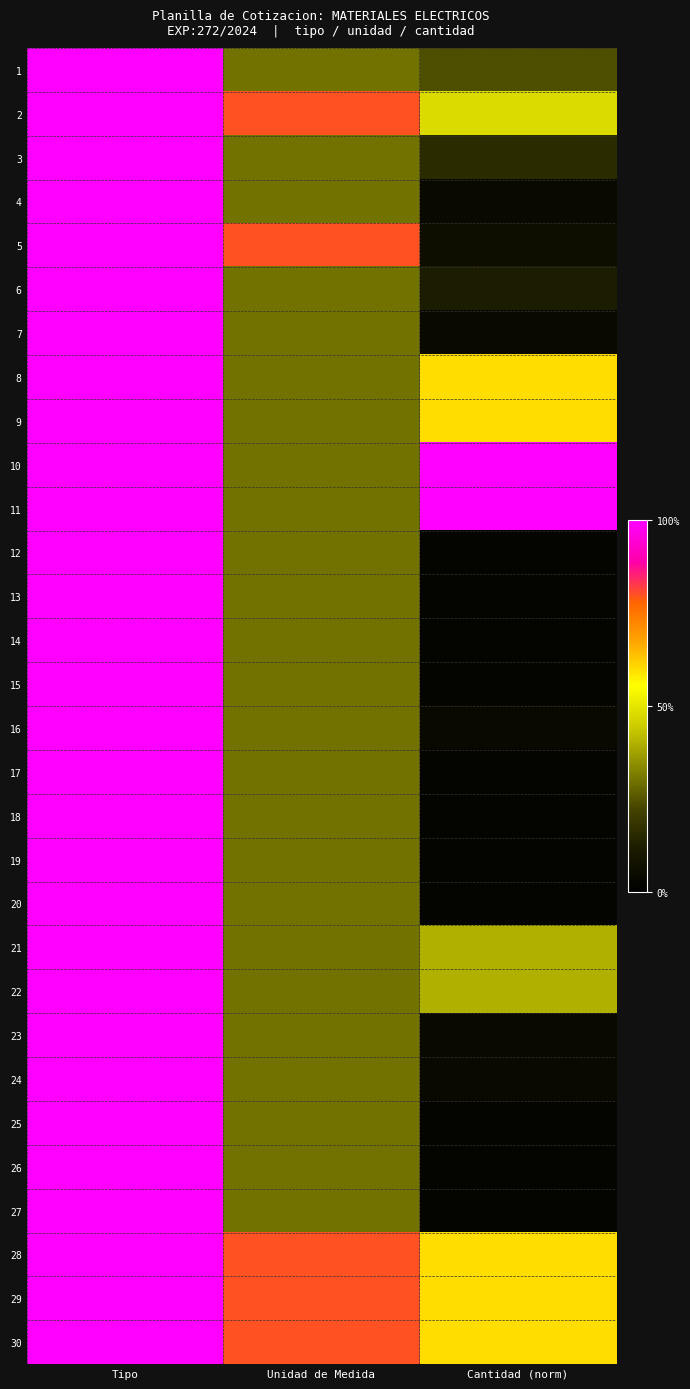

Reading right to left, extract all data points from this chart.

1: Cantidad (norm)=0.2	Unidad de Medida=0.3	Tipo=1.0
2: Cantidad (norm)=0.5	Unidad de Medida=0.8	Tipo=1.0
3: Cantidad (norm)=0.2	Unidad de Medida=0.3	Tipo=1.0
4: Cantidad (norm)=0.0	Unidad de Medida=0.3	Tipo=1.0
5: Cantidad (norm)=0.1	Unidad de Medida=0.8	Tipo=1.0
6: Cantidad (norm)=0.1	Unidad de Medida=0.3	Tipo=1.0
7: Cantidad (norm)=0.0	Unidad de Medida=0.3	Tipo=1.0
8: Cantidad (norm)=0.6	Unidad de Medida=0.3	Tipo=1.0
9: Cantidad (norm)=0.6	Unidad de Medida=0.3	Tipo=1.0
10: Cantidad (norm)=1.0	Unidad de Medida=0.3	Tipo=1.0
11: Cantidad (norm)=1.0	Unidad de Medida=0.3	Tipo=1.0
12: Cantidad (norm)=0.0	Unidad de Medida=0.3	Tipo=1.0
13: Cantidad (norm)=0.0	Unidad de Medida=0.3	Tipo=1.0
14: Cantidad (norm)=0.0	Unidad de Medida=0.3	Tipo=1.0
15: Cantidad (norm)=0.0	Unidad de Medida=0.3	Tipo=1.0
16: Cantidad (norm)=0.0	Unidad de Medida=0.3	Tipo=1.0
17: Cantidad (norm)=0.0	Unidad de Medida=0.3	Tipo=1.0
18: Cantidad (norm)=0.0	Unidad de Medida=0.3	Tipo=1.0
19: Cantidad (norm)=0.0	Unidad de Medida=0.3	Tipo=1.0
20: Cantidad (norm)=0.0	Unidad de Medida=0.3	Tipo=1.0
21: Cantidad (norm)=0.4	Unidad de Medida=0.3	Tipo=1.0
22: Cantidad (norm)=0.4	Unidad de Medida=0.3	Tipo=1.0
23: Cantidad (norm)=0.0	Unidad de Medida=0.3	Tipo=1.0
24: Cantidad (norm)=0.0	Unidad de Medida=0.3	Tipo=1.0
25: Cantidad (norm)=0.0	Unidad de Medida=0.3	Tipo=1.0
26: Cantidad (norm)=0.0	Unidad de Medida=0.3	Tipo=1.0
27: Cantidad (norm)=0.0	Unidad de Medida=0.3	Tipo=1.0
28: Cantidad (norm)=0.6	Unidad de Medida=0.8	Tipo=1.0
29: Cantidad (norm)=0.6	Unidad de Medida=0.8	Tipo=1.0
30: Cantidad (norm)=0.6	Unidad de Medida=0.8	Tipo=1.0